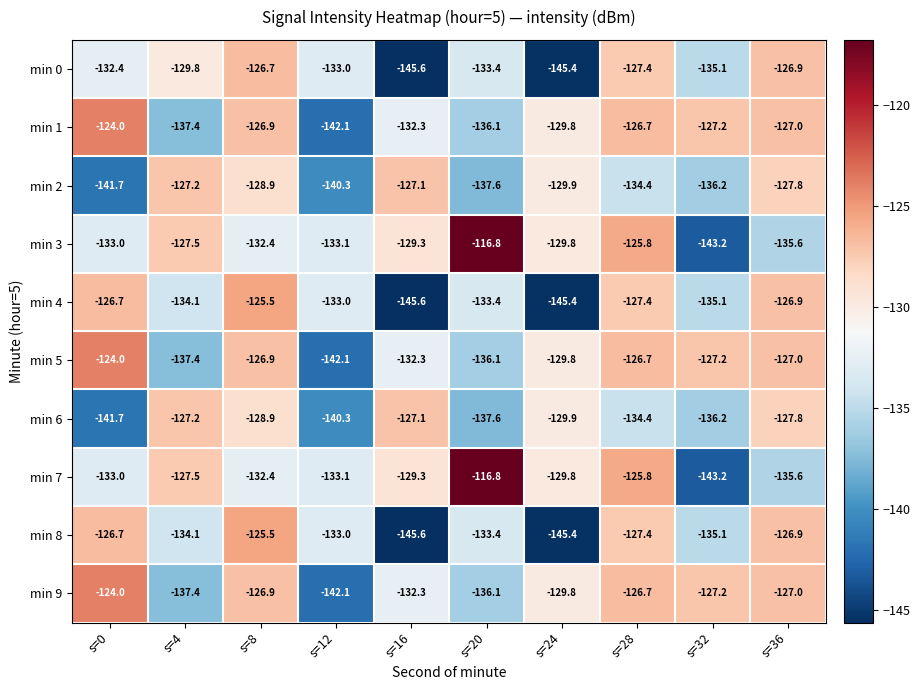

Rank the categories by min 3 value from highest to lowest.

s=20, s=28, s=4, s=16, s=24, s=8, s=0, s=12, s=36, s=32